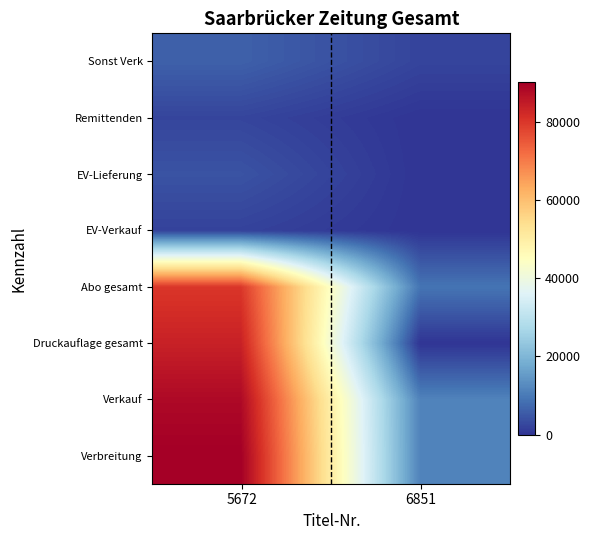

At how many categories does at least one series exceed 87868?

1